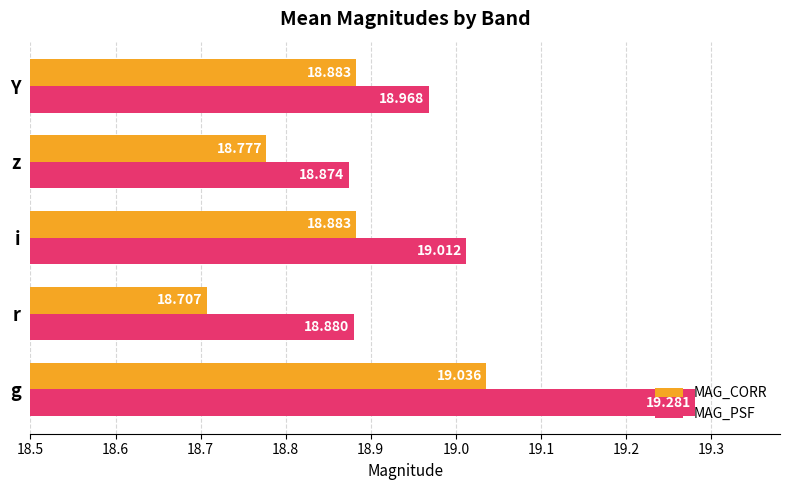

List the series in order of their peak value, highest first.

MAG_PSF, MAG_CORR